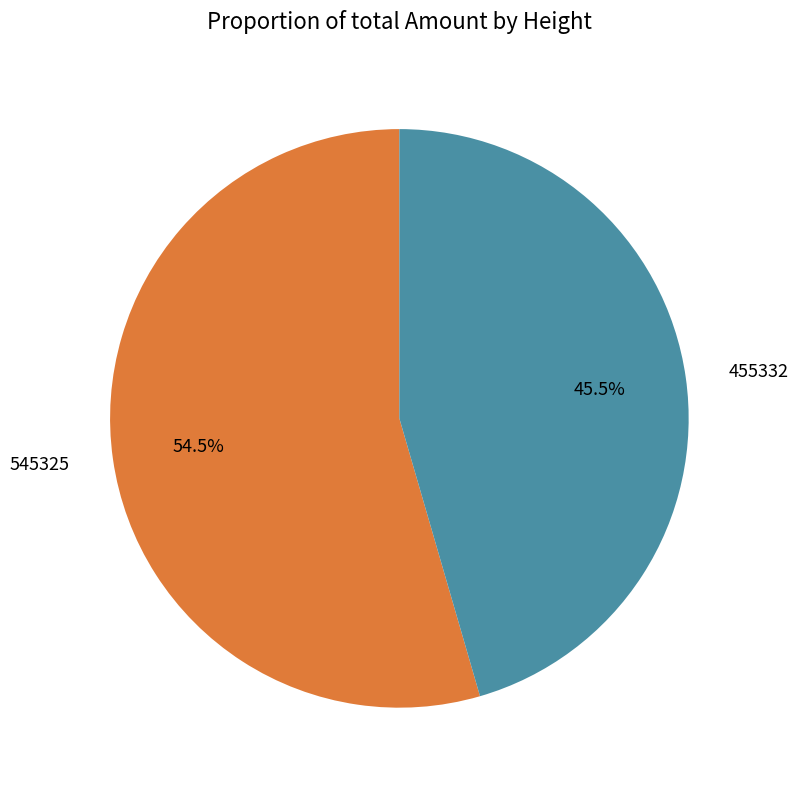

How much of the chart is everything except 545325?

45.5%